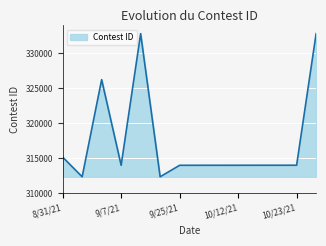

How many values are below 313999?

7